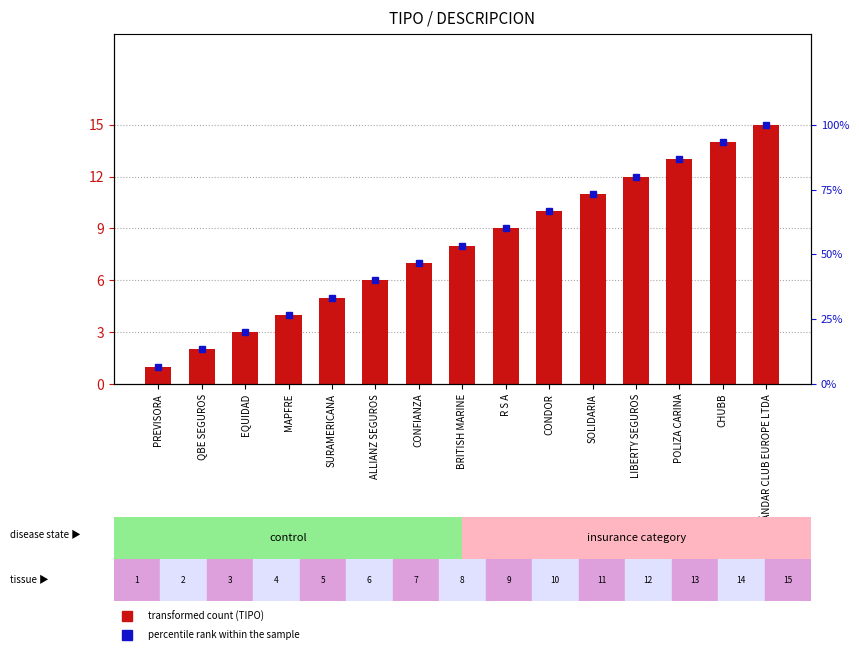

What is the minimum value shown in the chart?

0.1